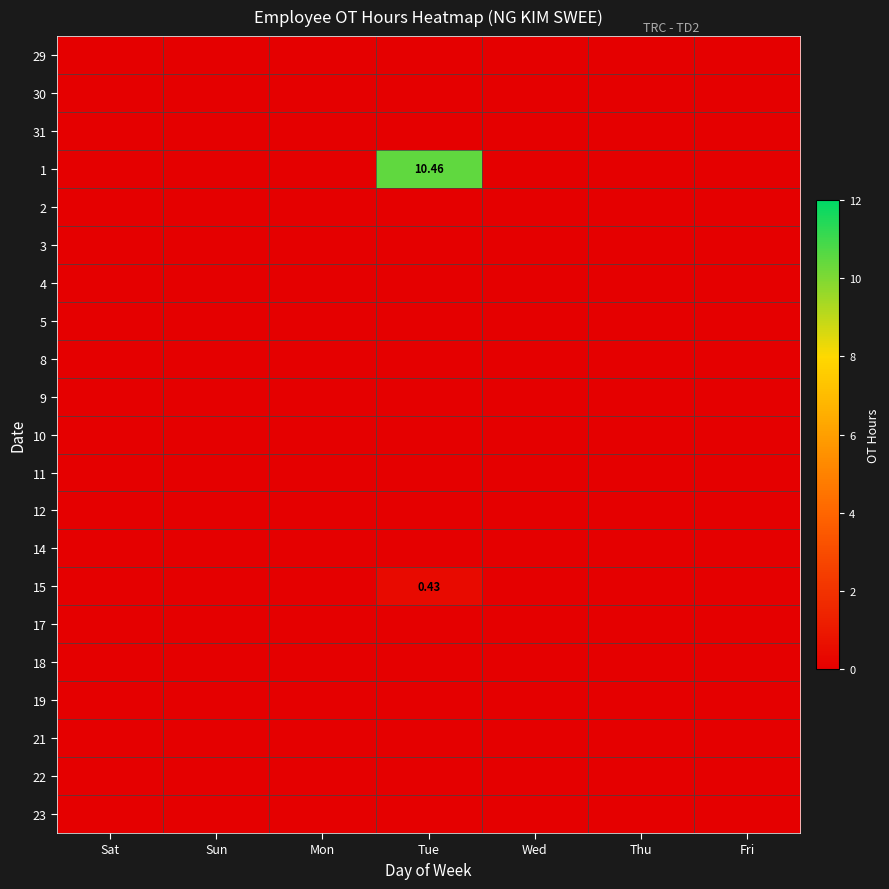

Rank the series by their maximum value, from lowest to highest.

29, 30, 31, 2, 3, 4, 5, 8, 9, 10, 11, 12, 14, 17, 18, 19, 21, 22, 23, 15, 1